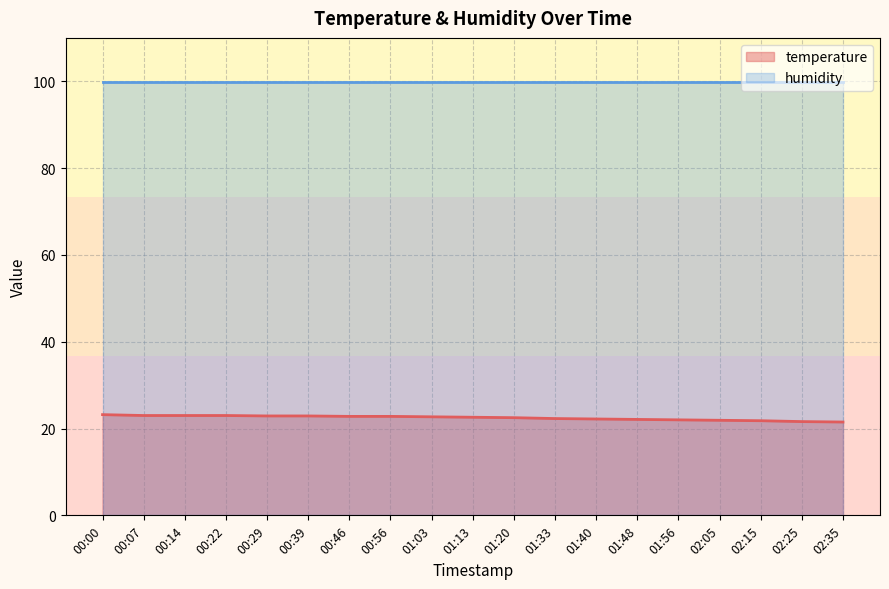

What is the difference between the values at 00:07 and 00:56?

0.2